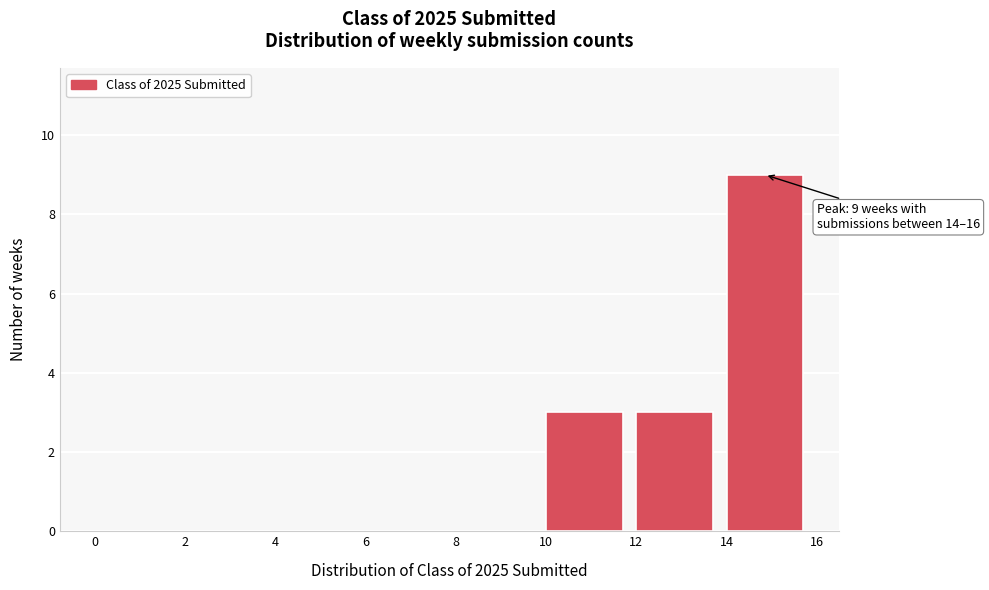

Which range on the x-axis has the tallest bar?

14 to 16